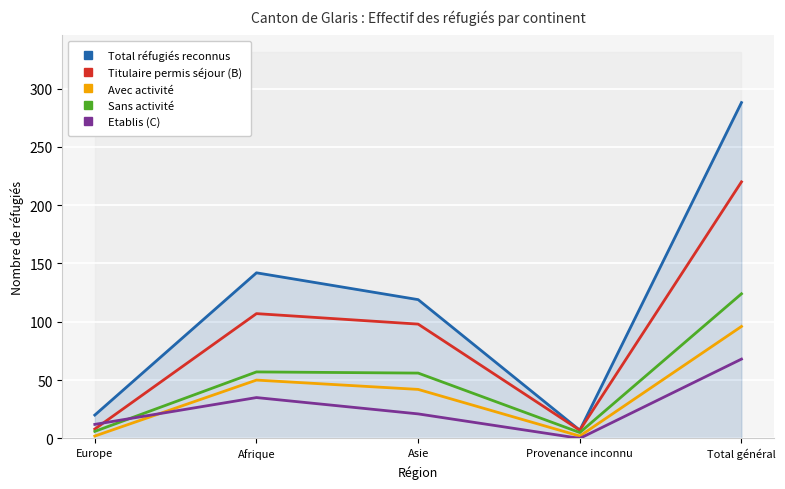

How many values in the Titulaire permis séjour (B) series are below 98?

2